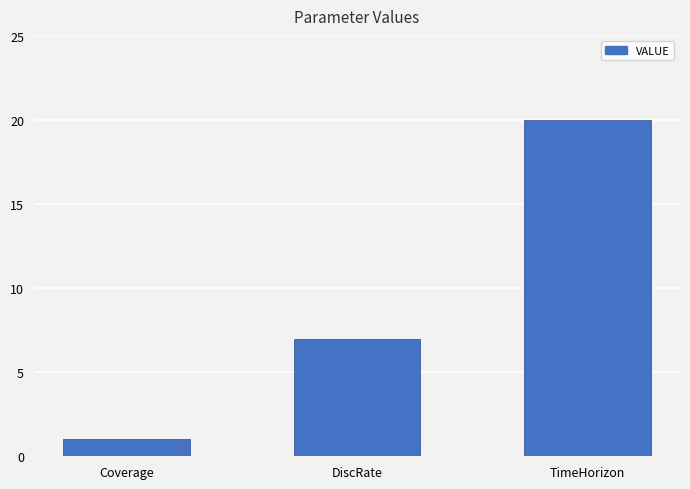

What is the label of the 1st bar from the left?

Coverage